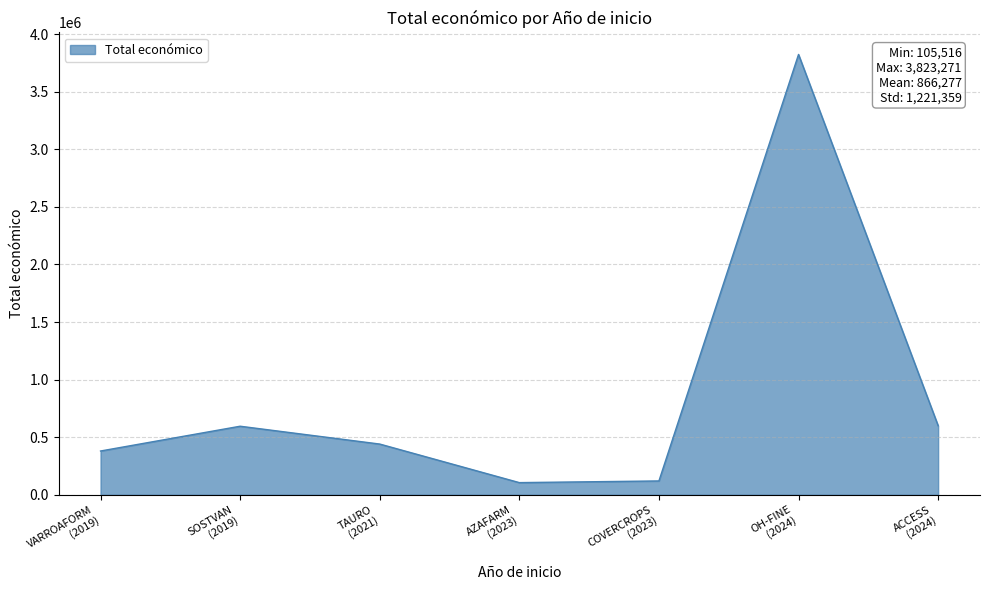

At which category does the data reach its first local peak?

SOSTVAN
(2019)